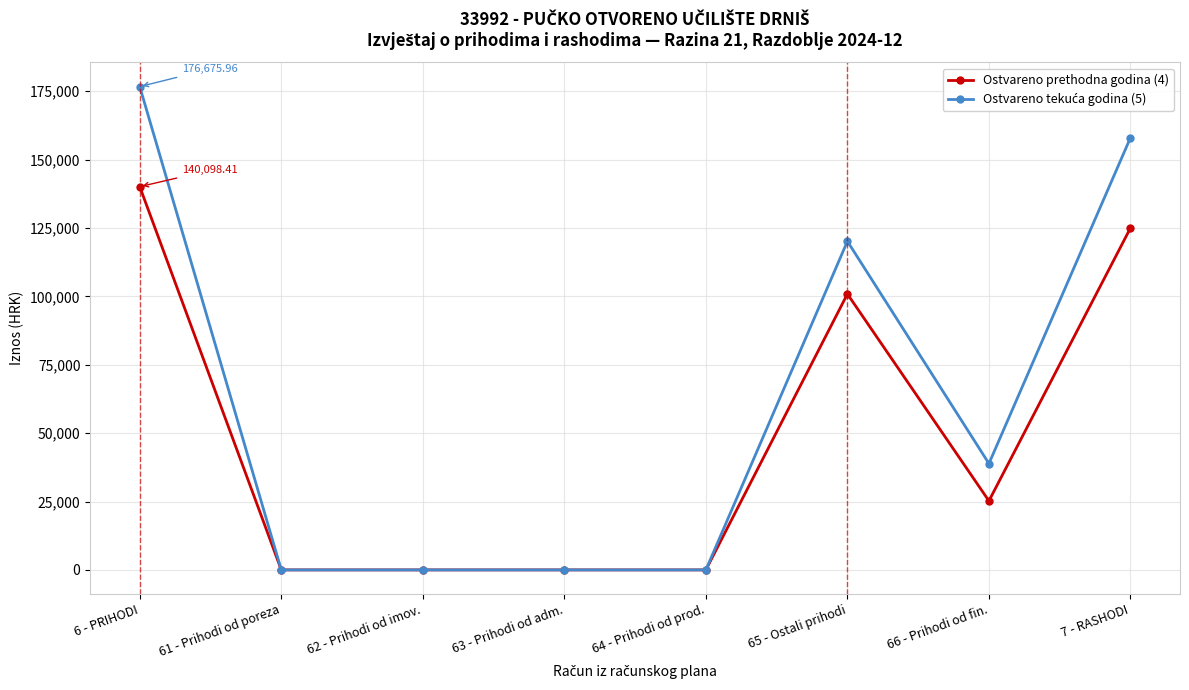

At how many categories does at least one series exceed 9463?

4